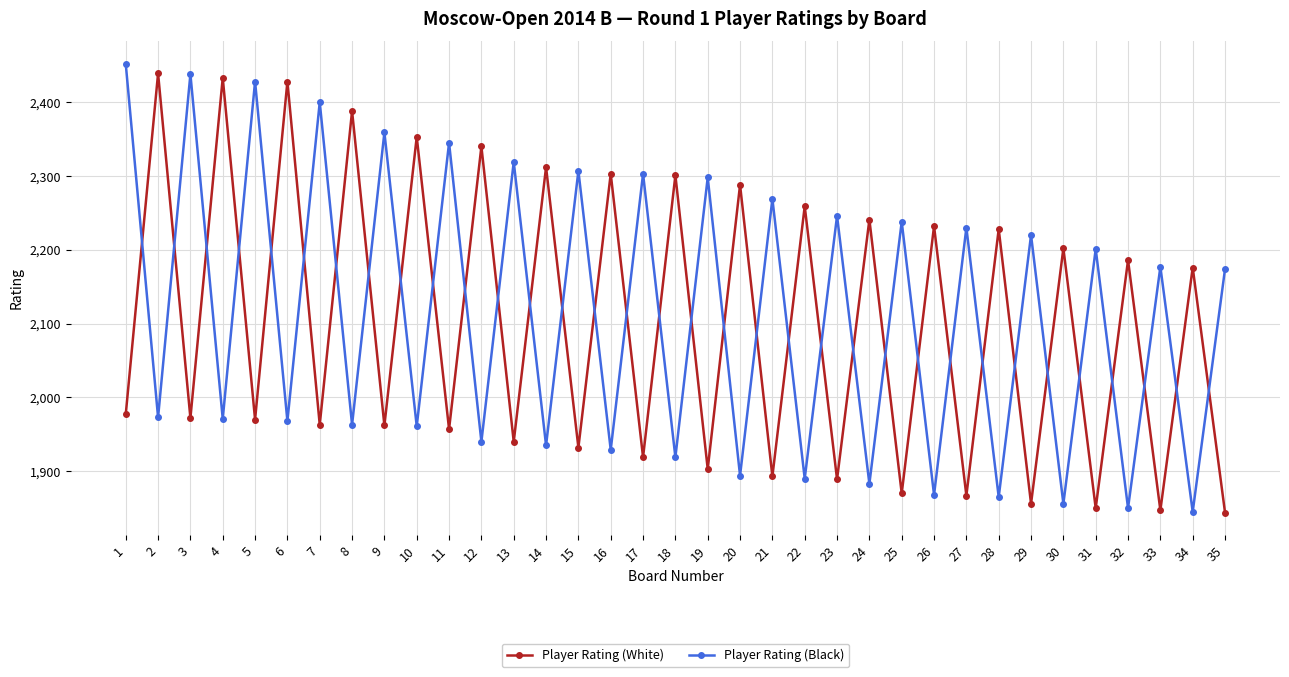

Which series has the widest spread of values?

Player Rating (Black)